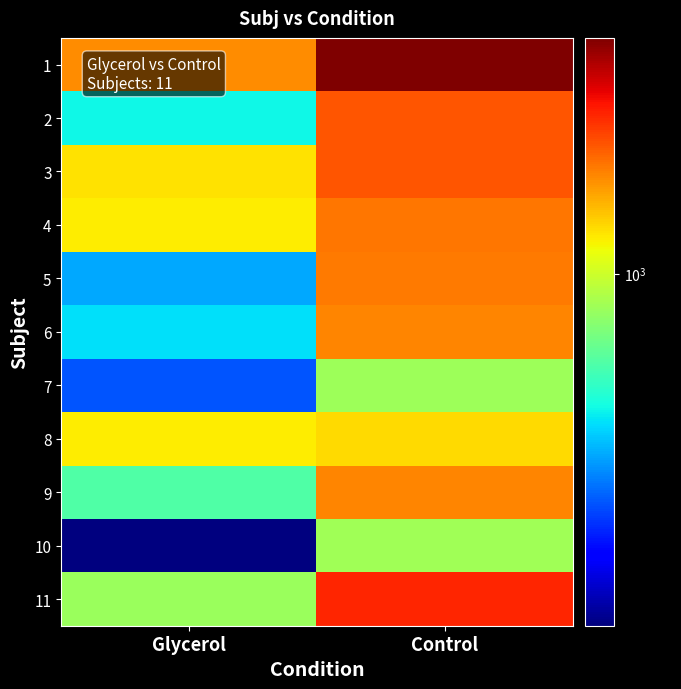

What is the maximum value shown in the chart?

2375